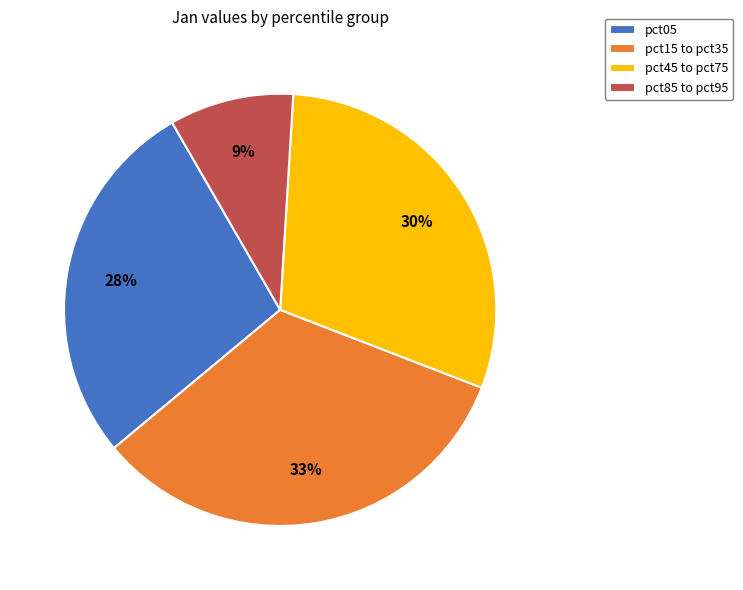

Which category has the smallest portion of the pie?

pct85 to pct95